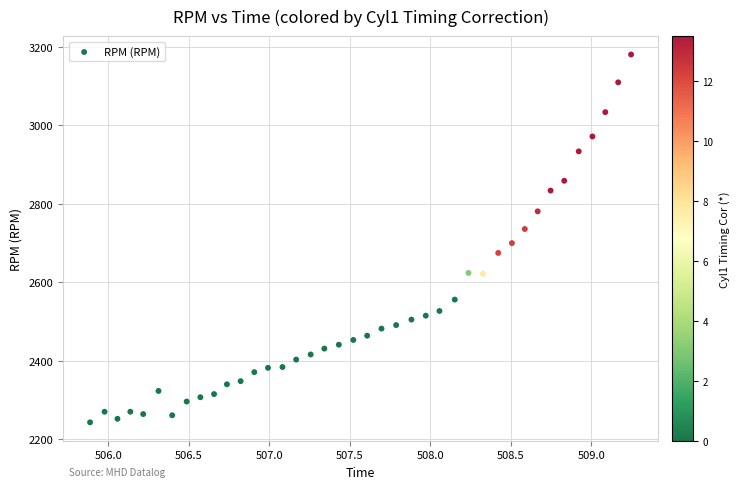

What Y value in the scatter plot is closest to 2712?

2700